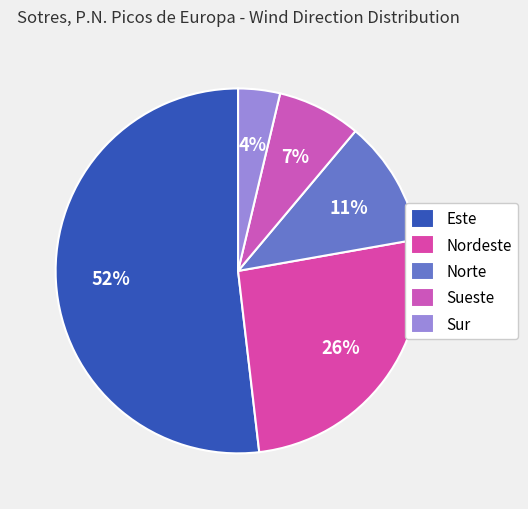

How many segments does this pie chart have?

5